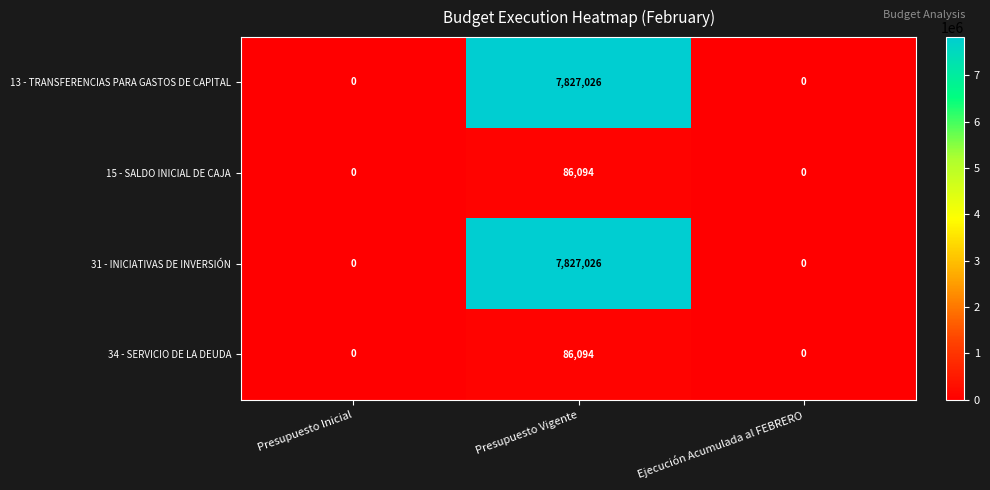

The value of 15 - SALDO INICIAL DE CAJA at Ejecución Acumulada al FEBRERO is 42509. True or false?

False